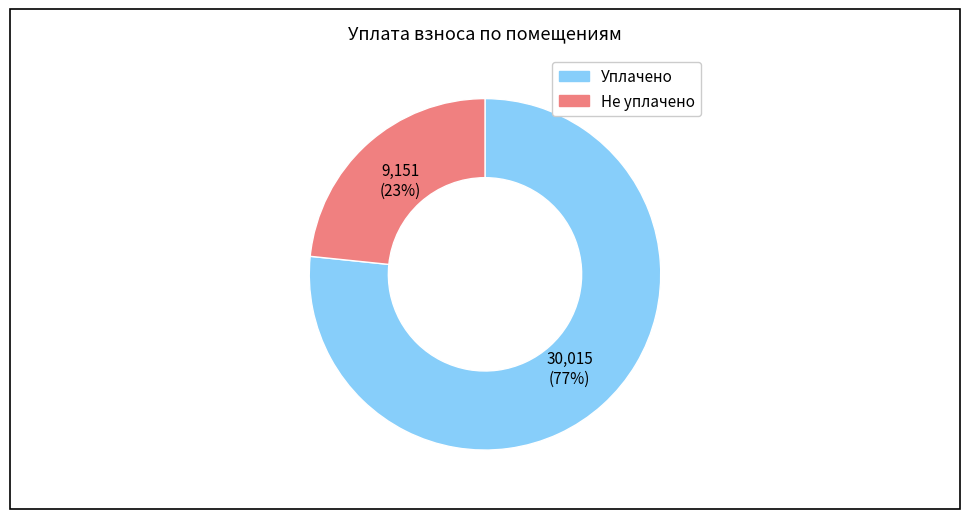

What percentage is the Не уплачено slice, to the nearest percent?

23%